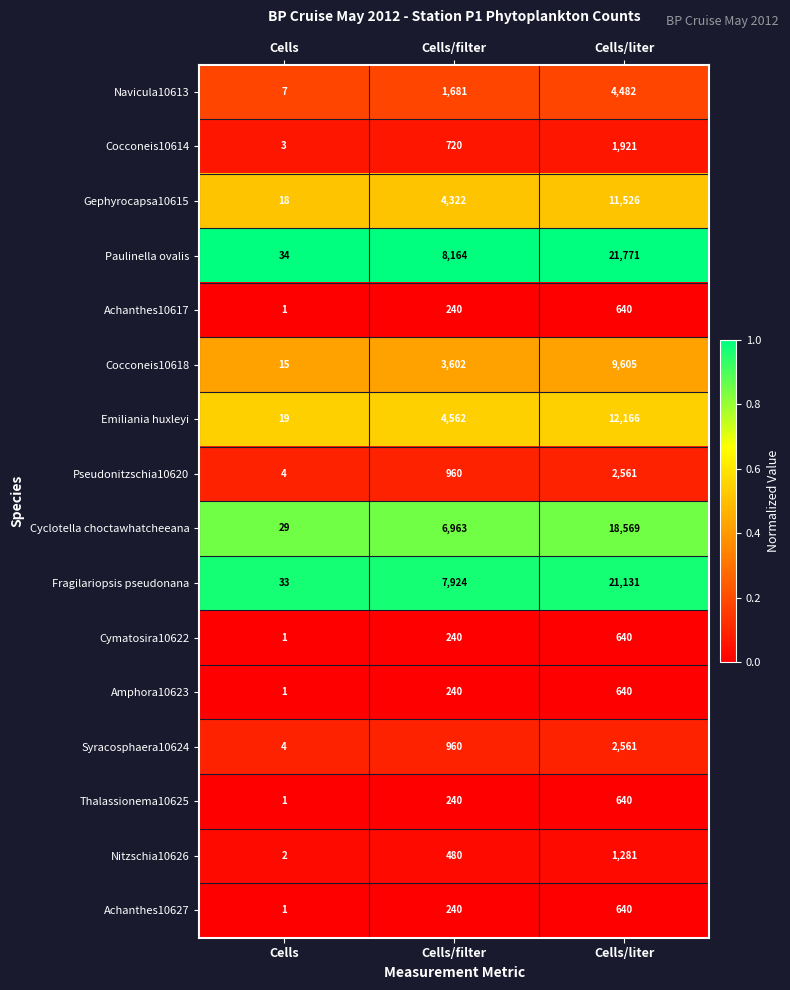

What is the total value across all series at Cells/liter?

110774